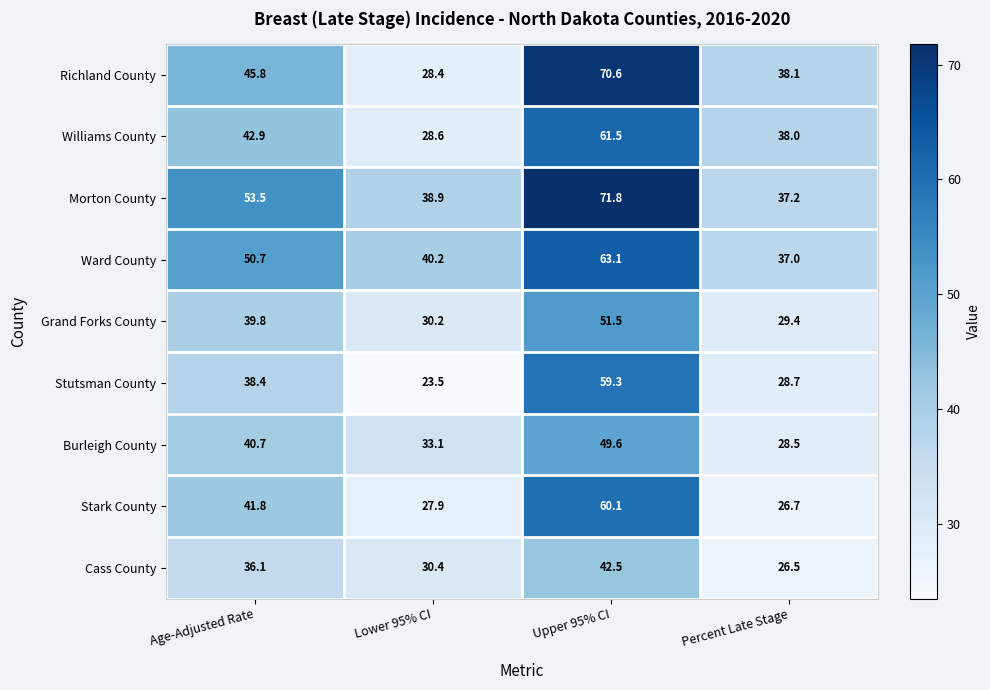

Which series has the largest range (max minus min)?

Richland County